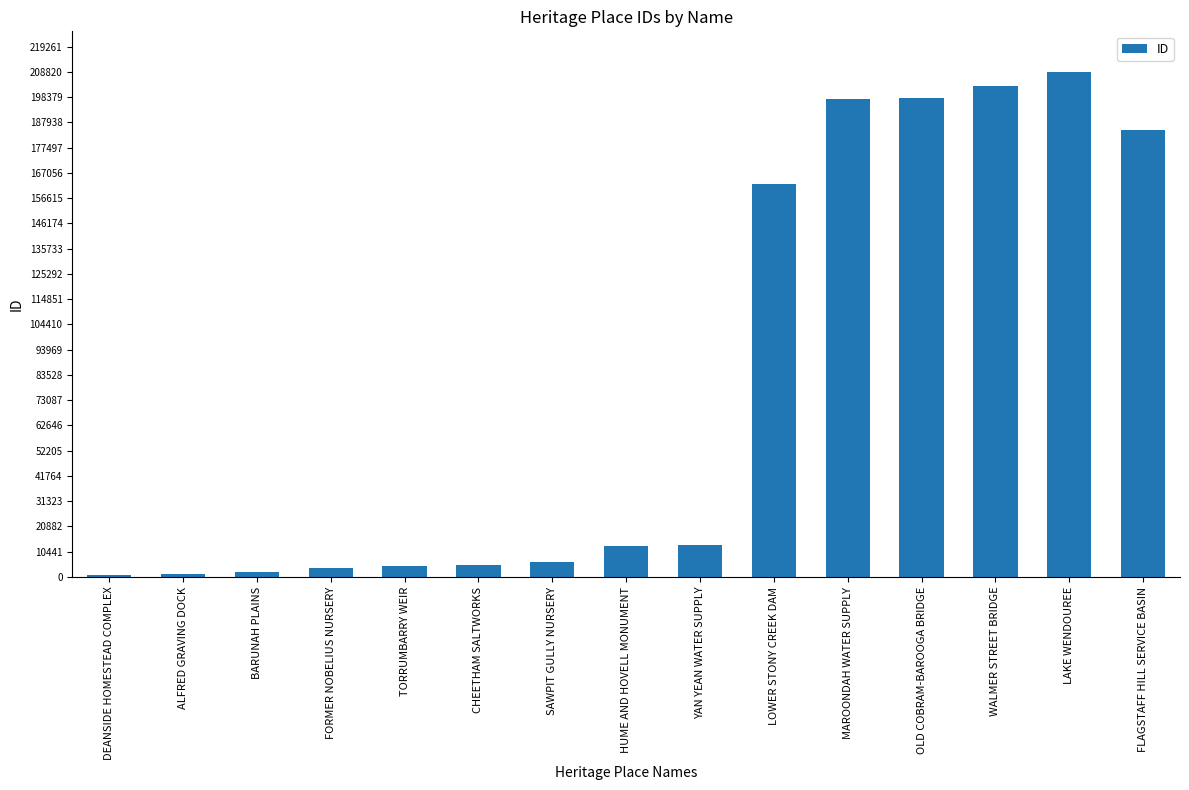

Between BARUNAH PLAINS and OLD COBRAM-BAROOGA BRIDGE, which is larger?

OLD COBRAM-BAROOGA BRIDGE